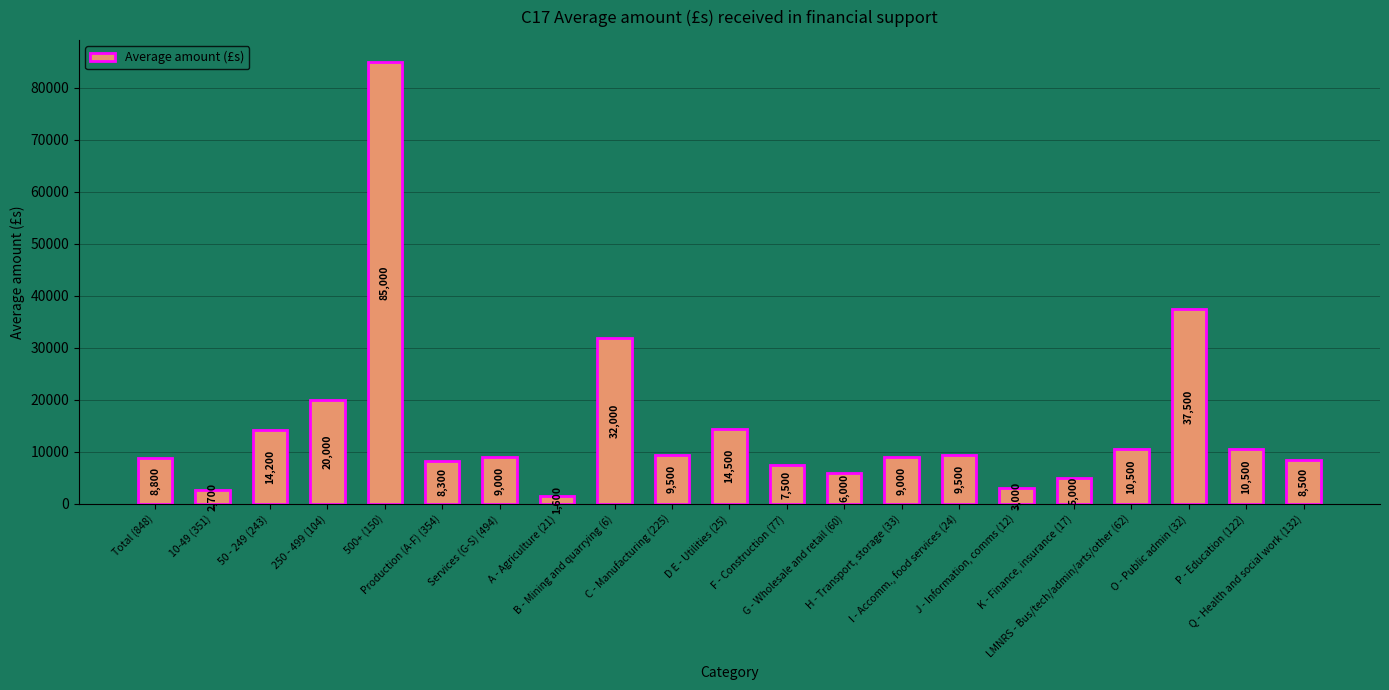

What is the difference between the maximum and minimum values?

83400